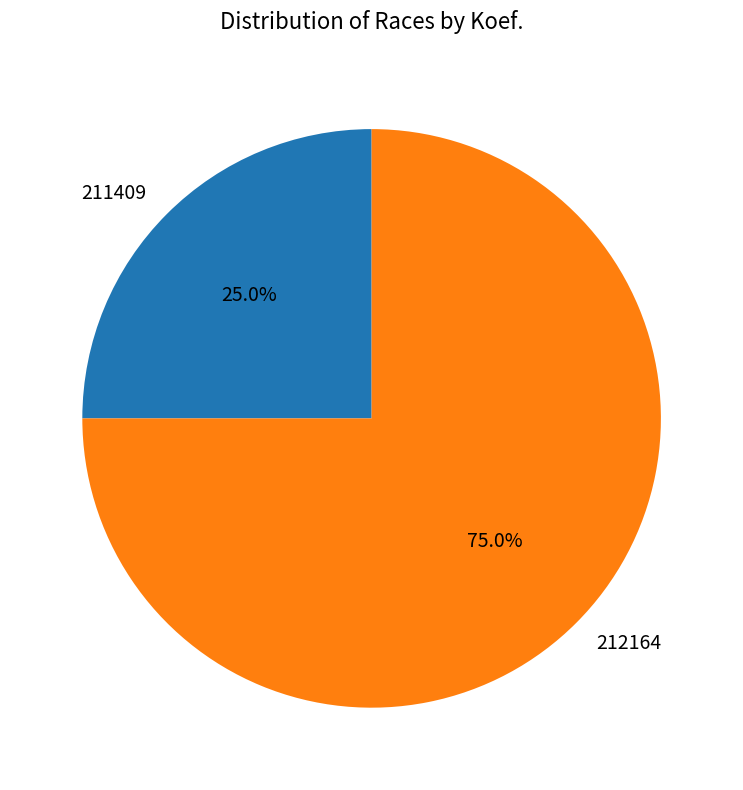

The 211409 slice represents 37% of the pie. True or false?

False